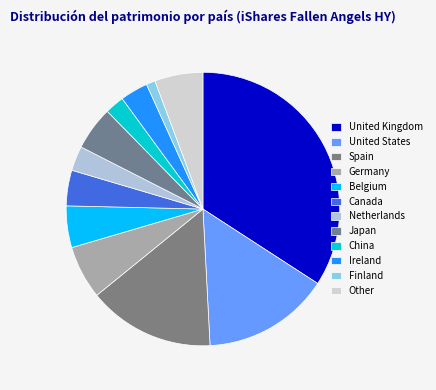

To the nearest percent, what is the average slice percentage?

8%